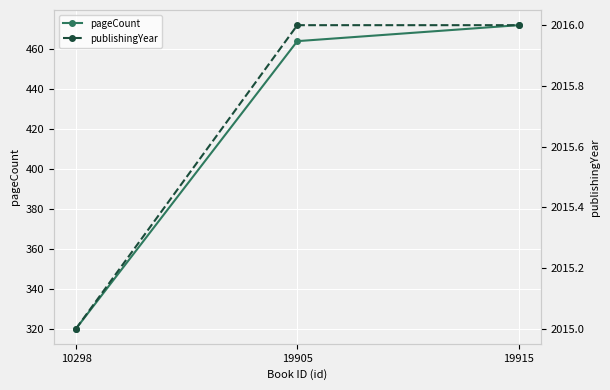

What is the average value of the publishingYear series?

2016